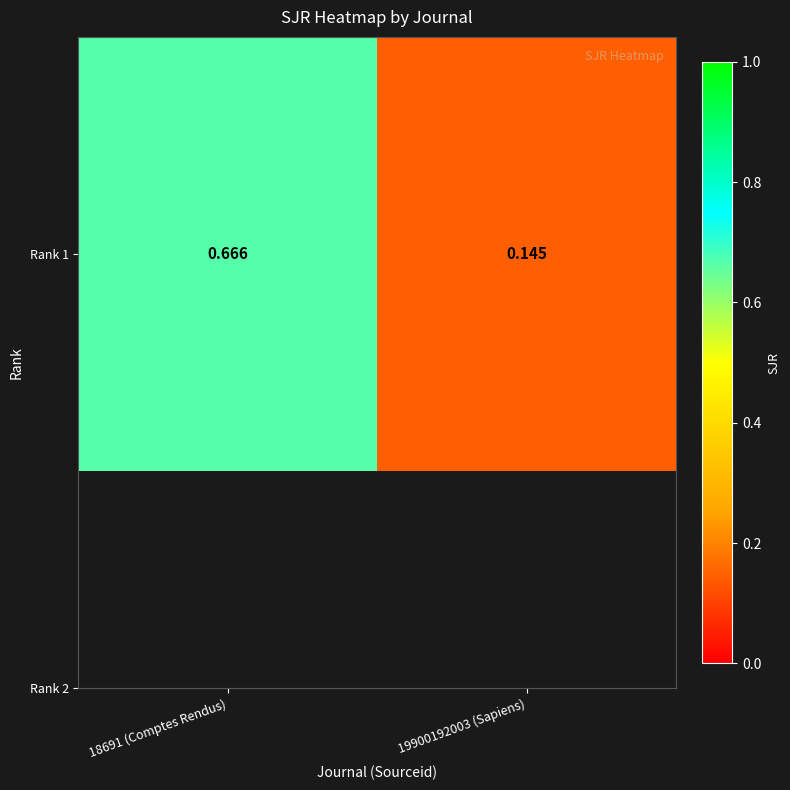

Reading right to left, what are all the values shown in this chart?

19900192003 (Sapiens)=0.1	18691 (Comptes Rendus)=0.7